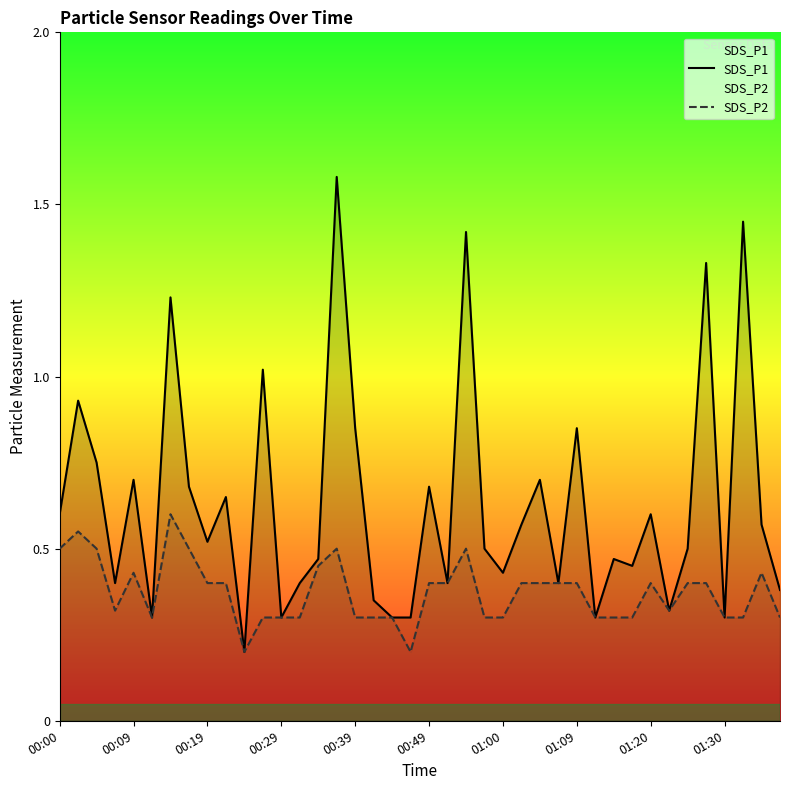

Is it true that SDS_P1 equals 0.4 at 13?

True